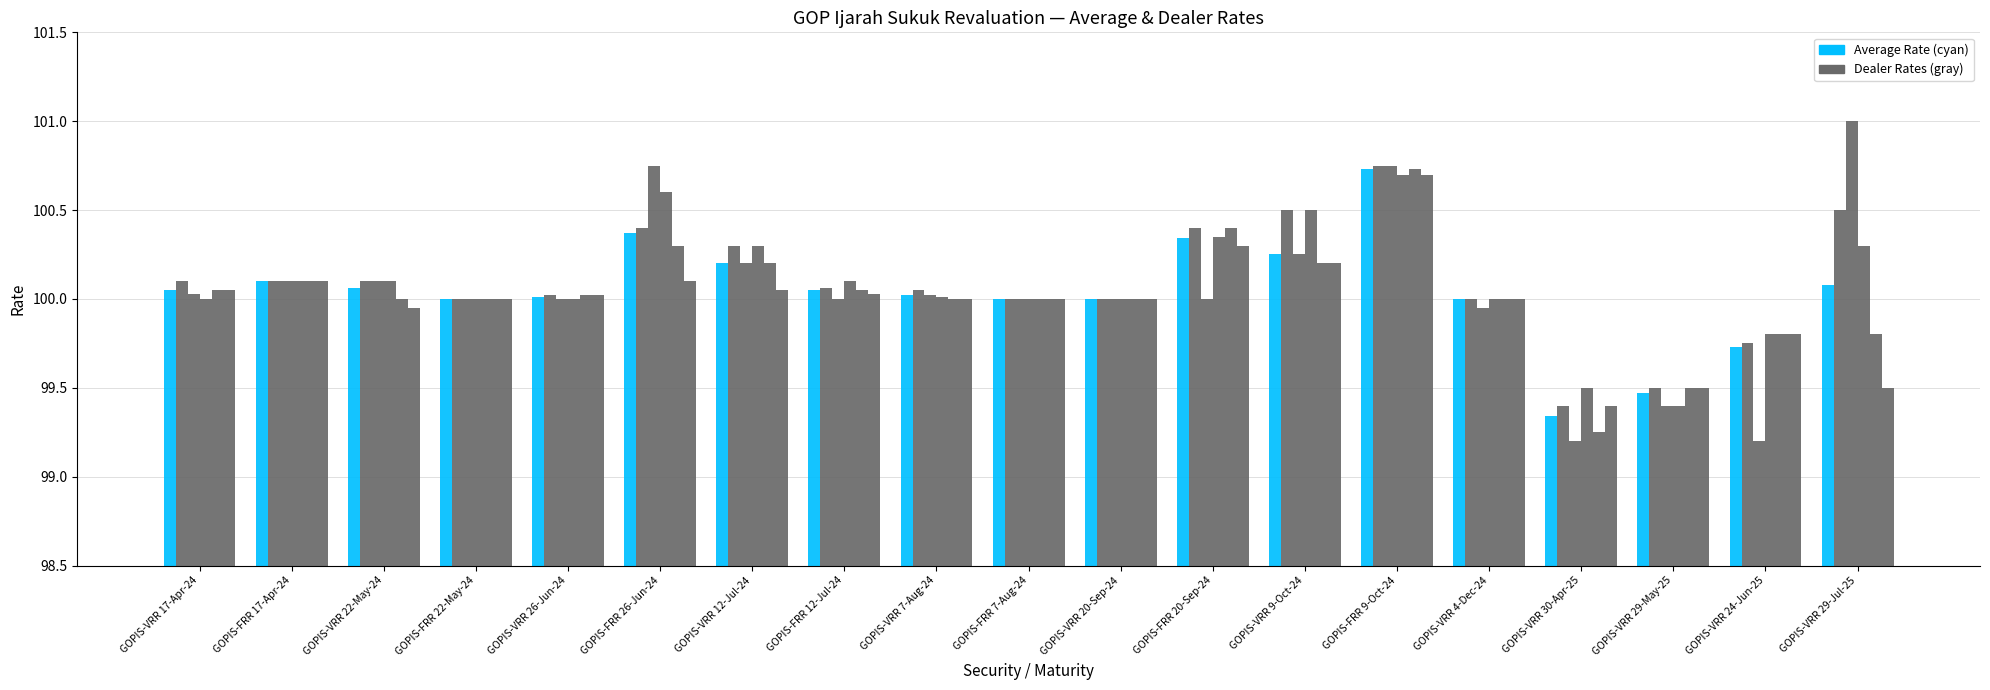

What is the label of the 14th bar from the right?

GOPIS-FRR 26-Jun-24